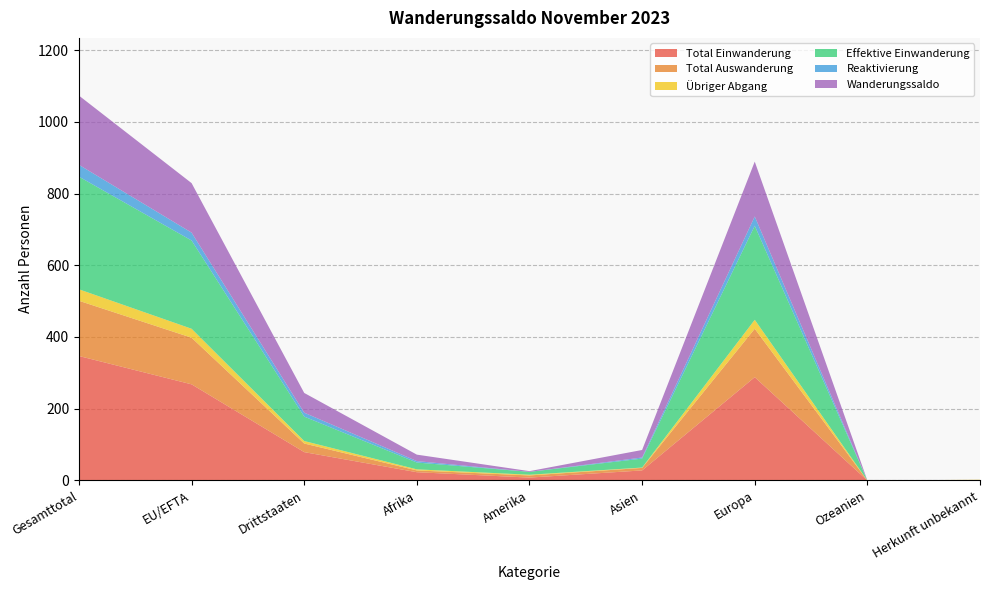

Reading left to right, transcribe all the data shown in this chart.

Total Einwanderung: 347	268	79	23	8	28	288	0	0
Total Auswanderung: 154	130	24	5	6	7	135	0	1
Übriger Abgang: 32	25	7	3	2	1	25	0	1
Effektive Einwanderung: 314	246	68	19	8	25	262	0	0
Reaktivierung: 33	22	11	4	0	3	26	0	0
Wanderungssaldo: 193	138	55	18	2	21	153	0	-1